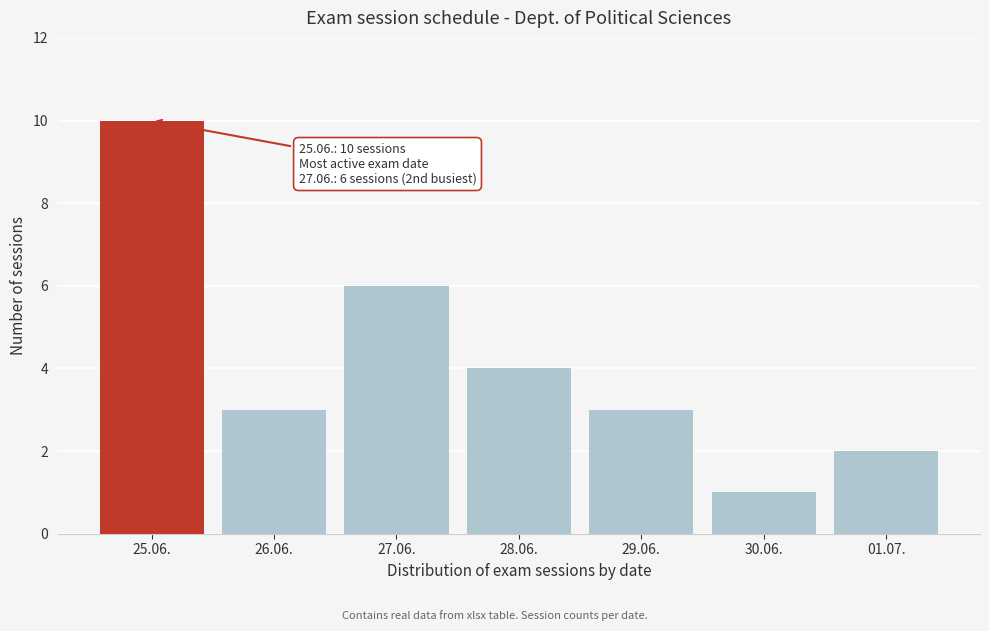

Reading right to left, what are all the values shown in this chart?

01.07.=2	30.06.=1	29.06.=3	28.06.=4	27.06.=6	26.06.=3	25.06.=10